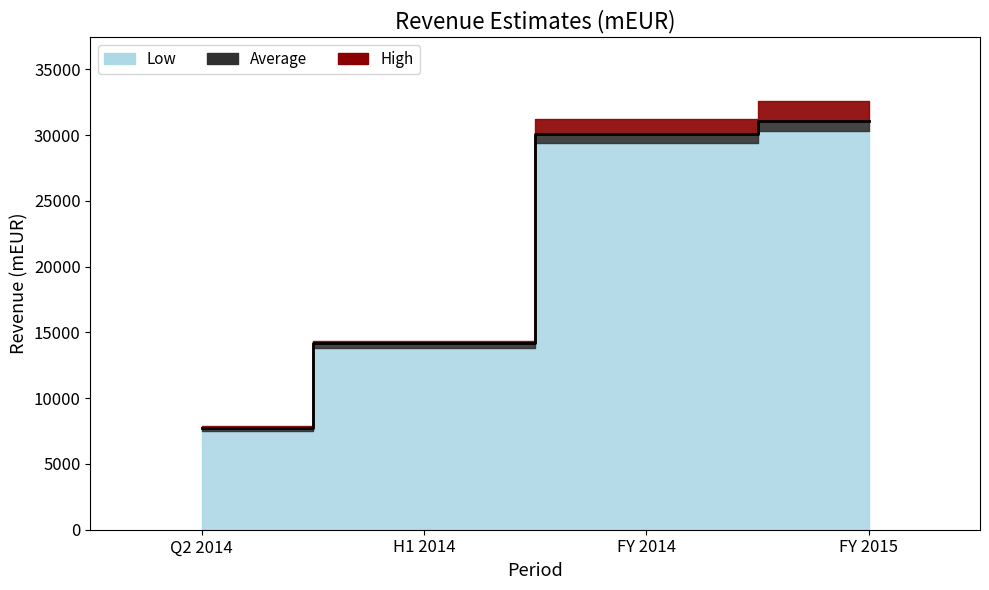

What is the sum of all High values?

86065.8